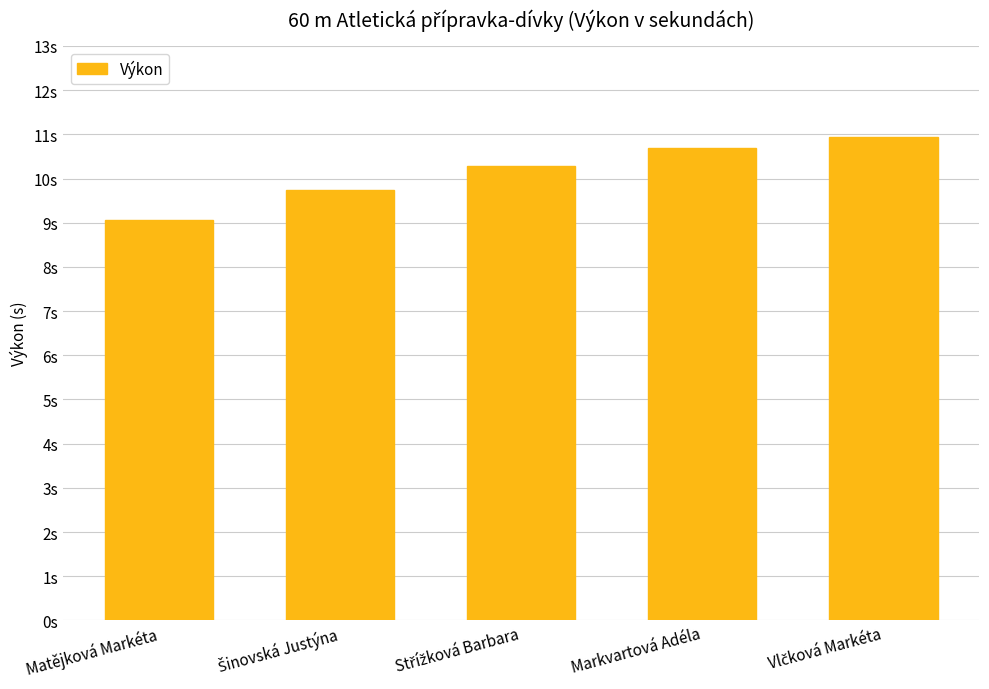

What is the average value?

10.1